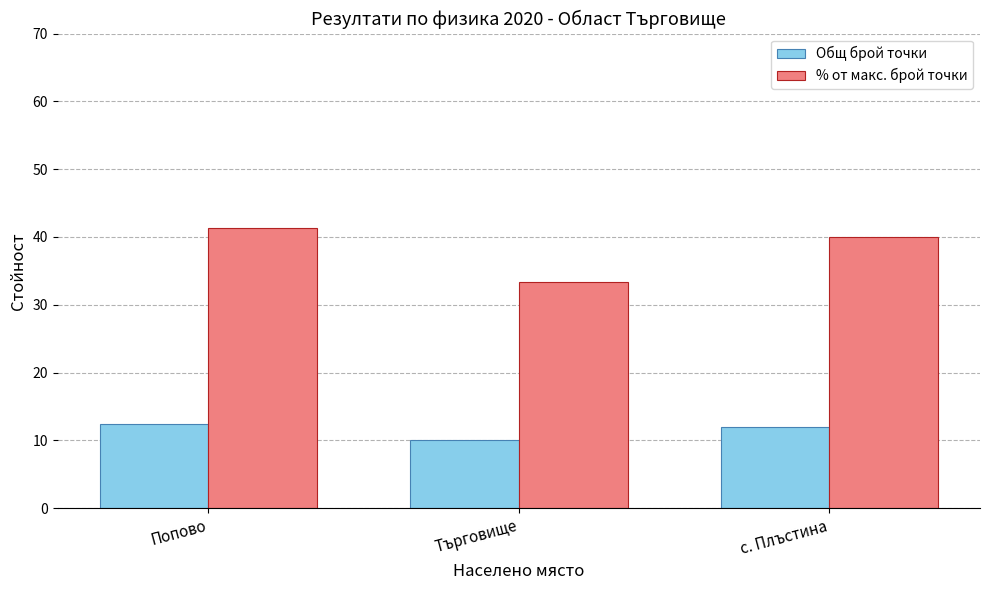

The % от макс. брой точки series shows 11.1 at Попово. True or false?

False